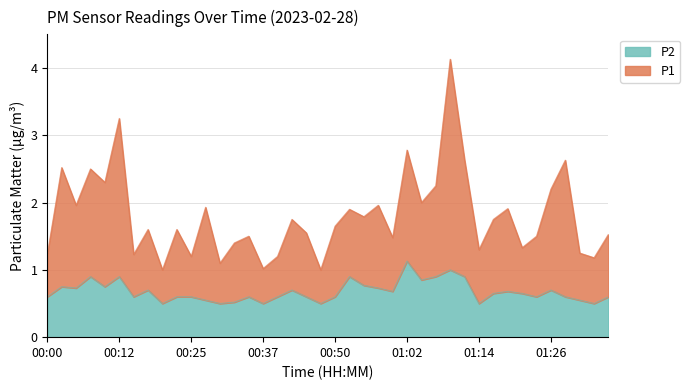

True or false: P1 and P2 cross at least once.

False